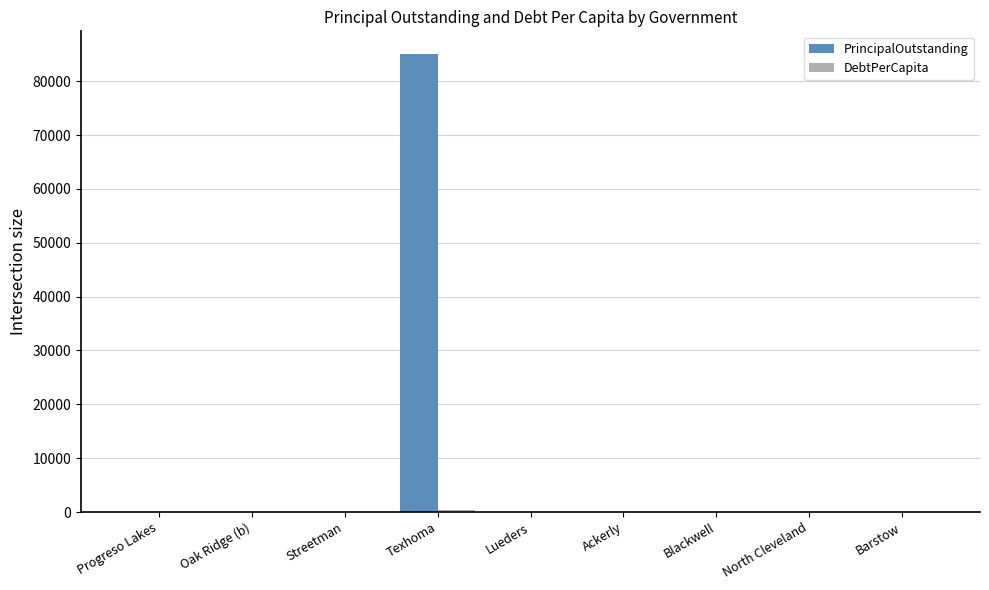

Which category has the highest value across all series?

Texhoma